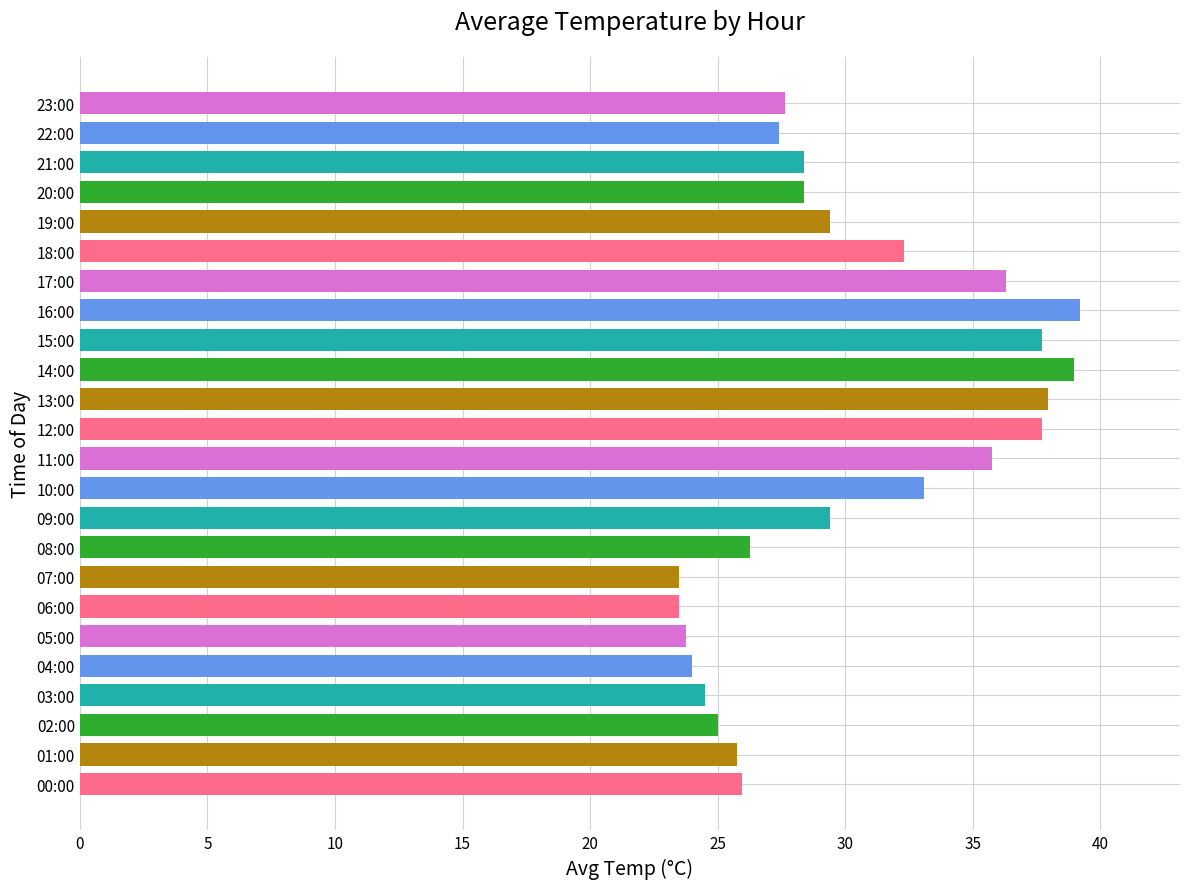

Is it true that the value at 10:00 is 33.1?

True